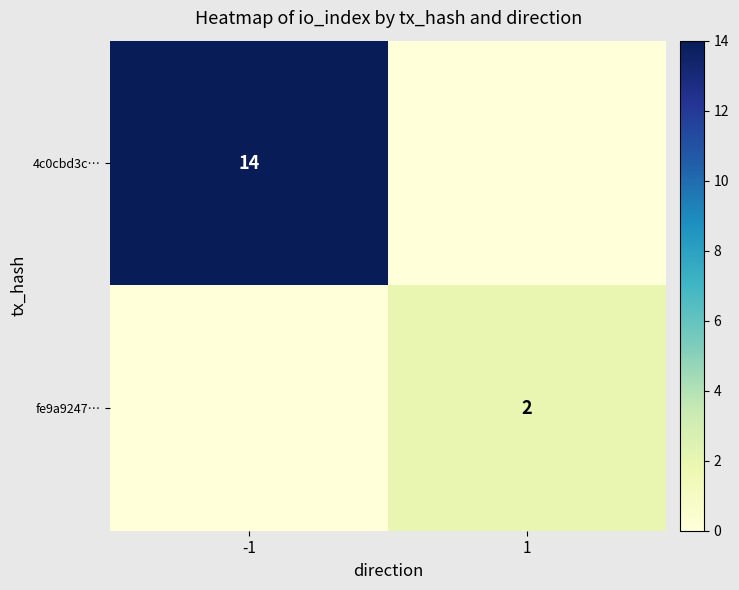

Is the value of 4c0cbd3c… at -1 greater than the value of fe9a9247… at 1?

Yes